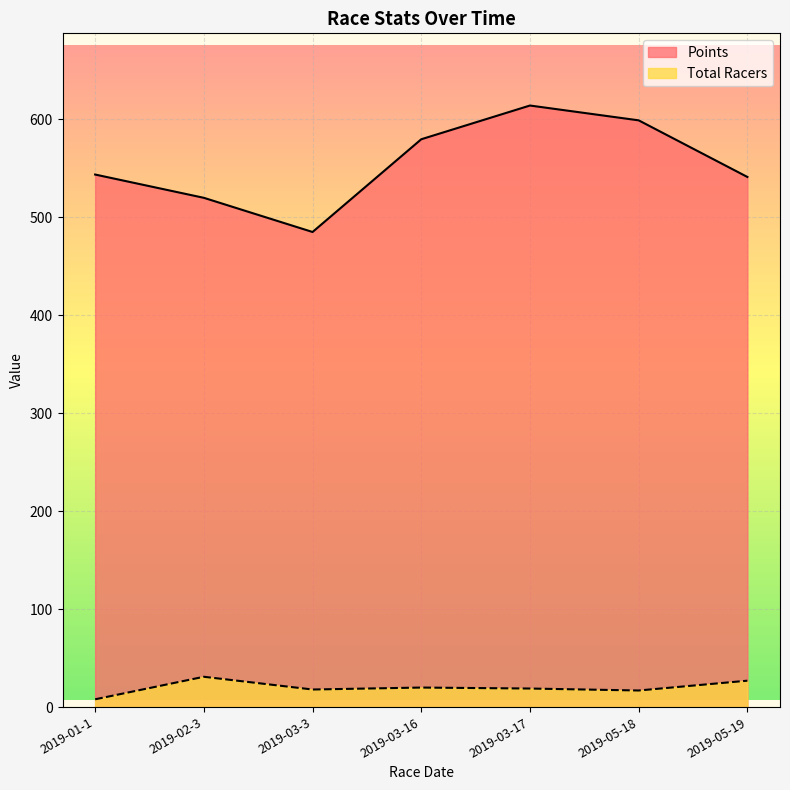

What is the difference between the highest and lowest values at 2019-05-19?

514.0